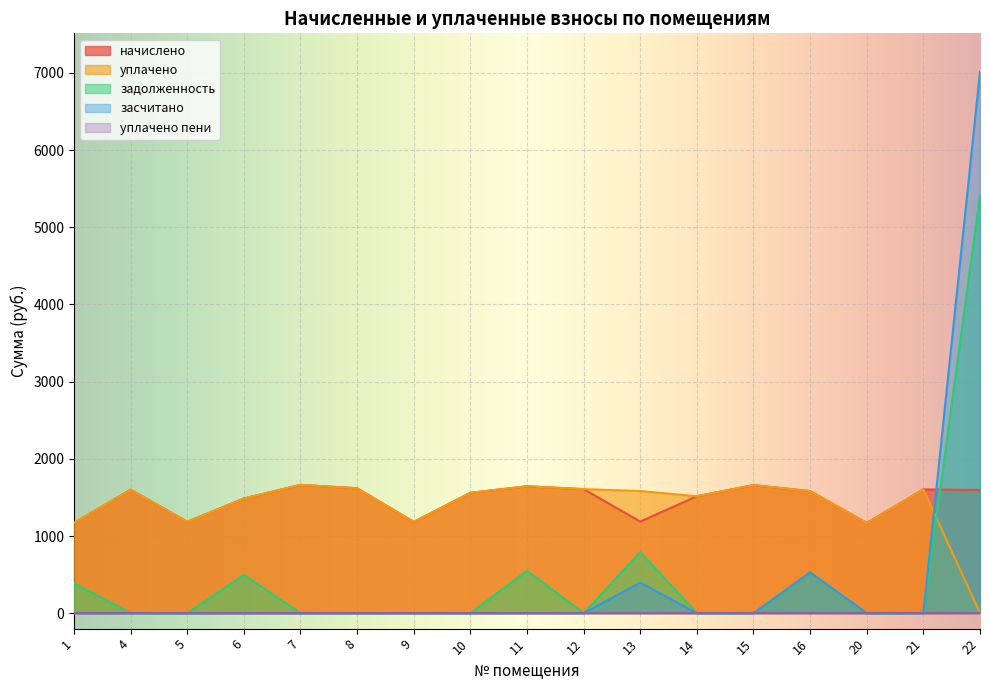

At how many categories does at least one series exceed 556?

17